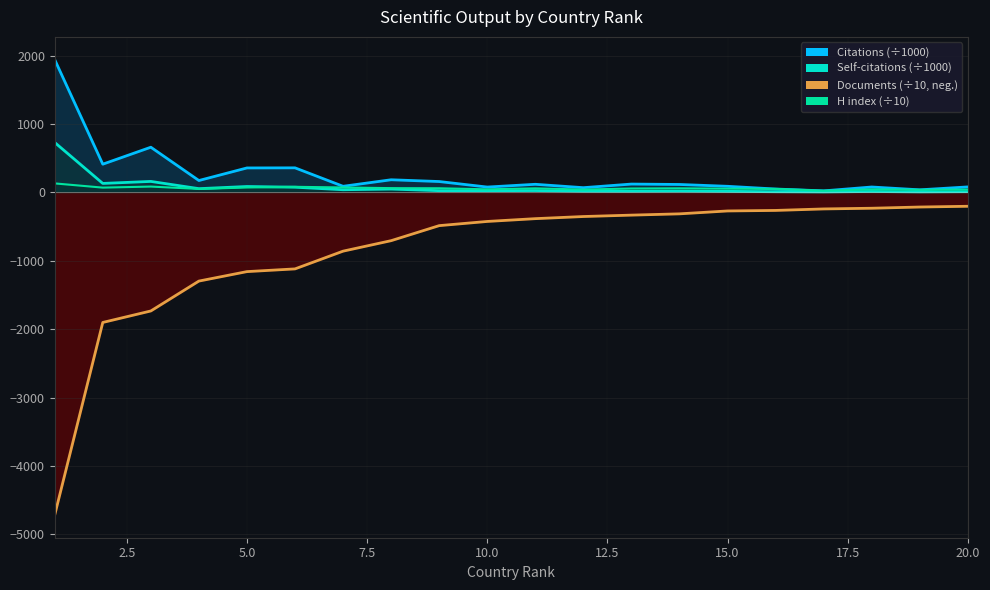

What are all the series names shown in the legend?

Documents, Citations, Self-citations, H index